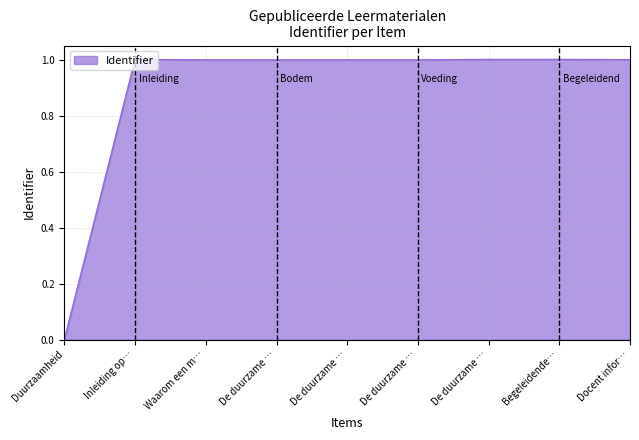

Reading right to left, extract all data points from this chart.

1.0	1.0	1.0	1.0	1.0	1.0	1.0	1.0	0.0